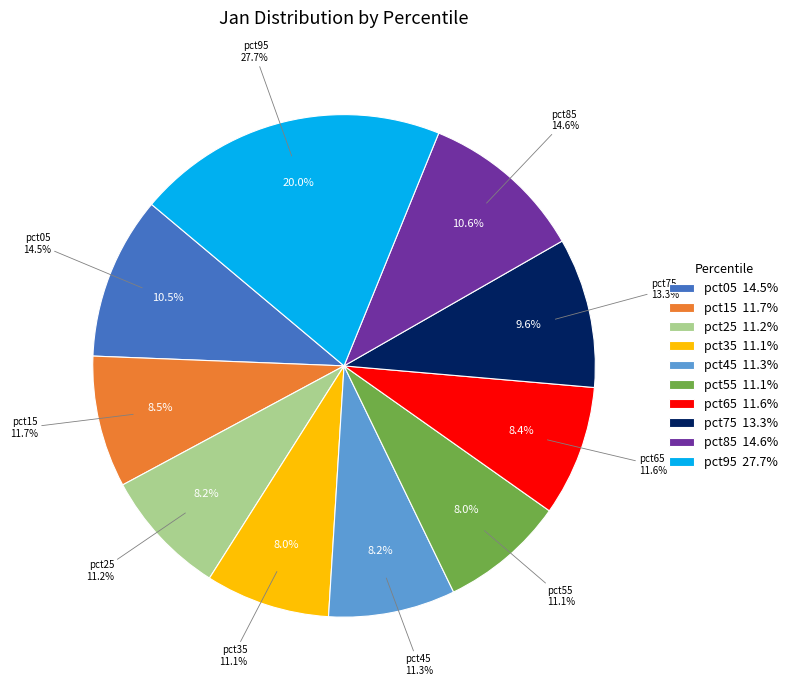

To the nearest percent, what percentage of the pie is pct05?

10%